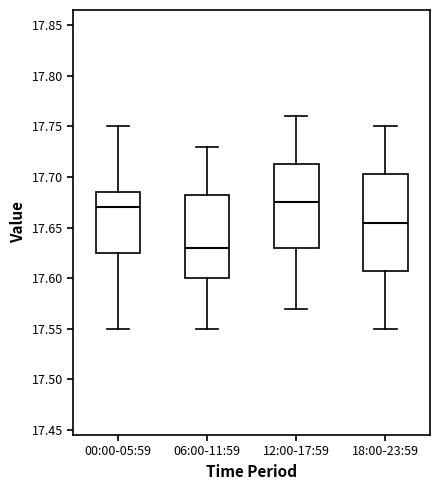

Reading left to right, read every box against the y-axis: the position of its median line, the range the box covers, and the ends of its whiskers. The values are not printed on the chart, so give them approximately, as read against the axis.

00:00-05:59: median 17.670, box 17.625 to 17.685, whiskers 17.550 to 17.750
06:00-11:59: median 17.630, box 17.600 to 17.685, whiskers 17.550 to 17.730
12:00-17:59: median 17.675, box 17.630 to 17.715, whiskers 17.570 to 17.760
18:00-23:59: median 17.655, box 17.610 to 17.705, whiskers 17.550 to 17.750